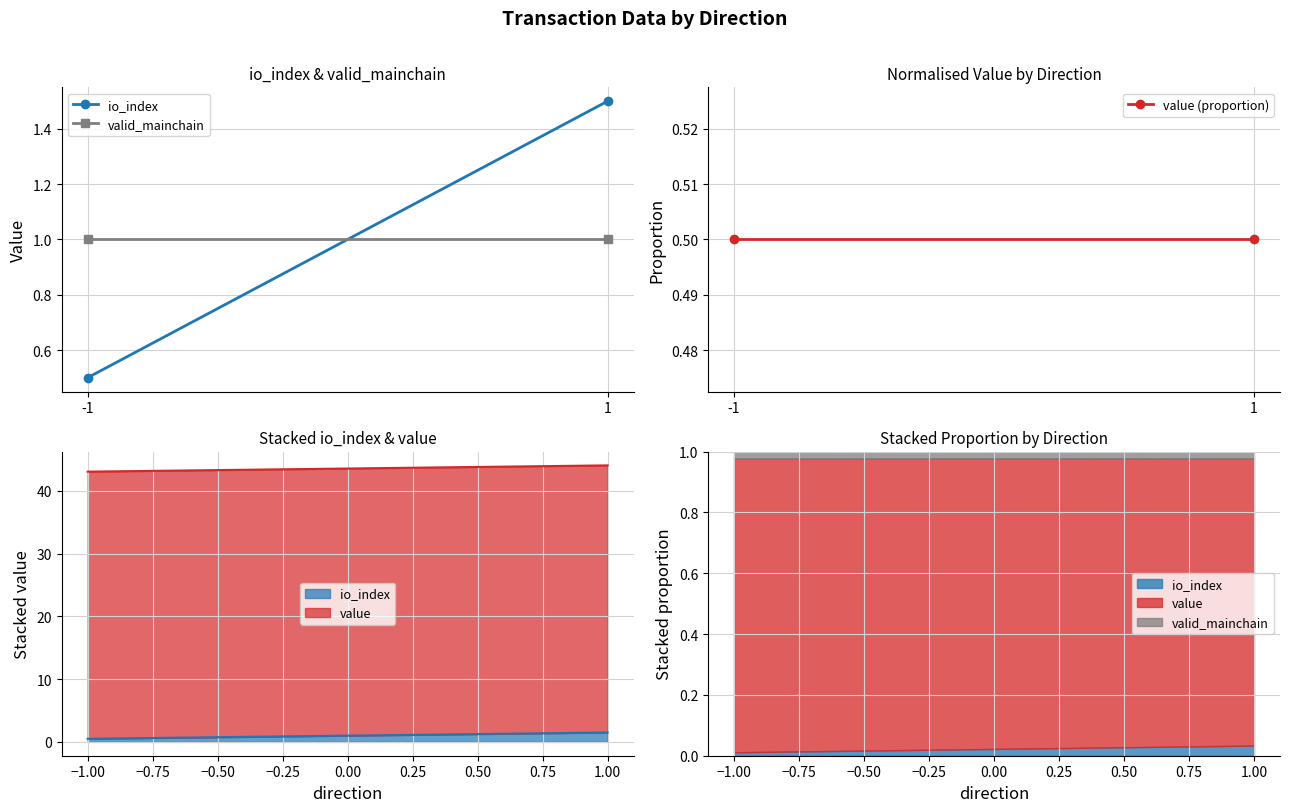

What is the value of the value (proportion) point at the 2nd from the left?

0.5